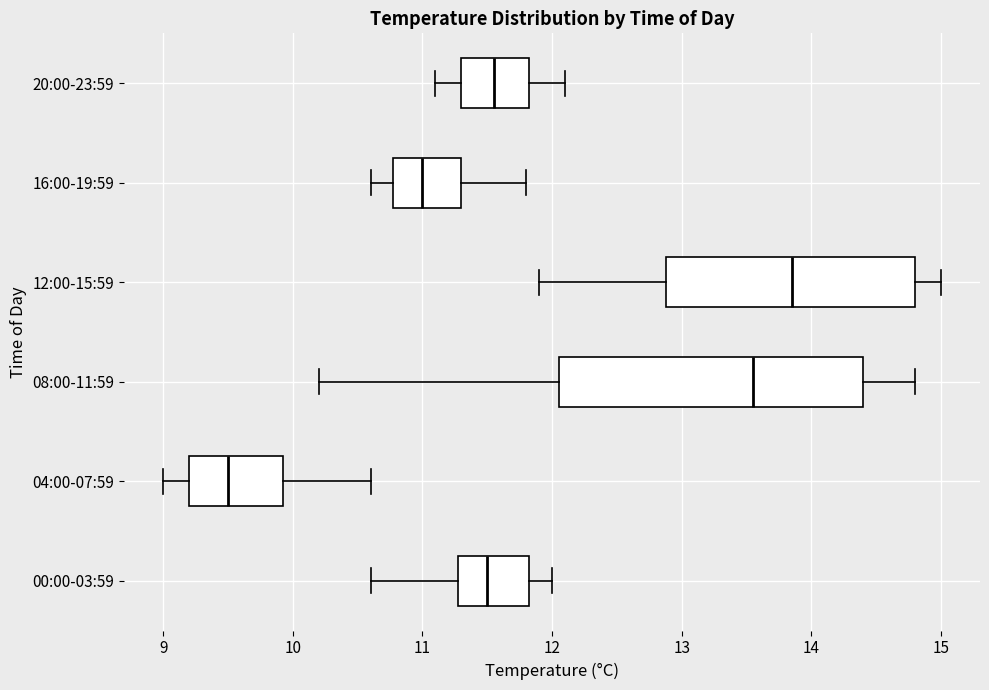

Reading bottom to top, transcribe this box plot: for each box, give where its median line is, the range the box spans, and where its two whiskers end, as read against the x-axis. The values are not printed on the chart, so give them approximately, as read against the axis.

00:00-03:59: median 11.5, box 11.3 to 11.8, whiskers 10.6 to 12.0
04:00-07:59: median 9.5, box 9.2 to 9.9, whiskers 9.0 to 10.6
08:00-11:59: median 13.6, box 12.1 to 14.4, whiskers 10.2 to 14.8
12:00-15:59: median 13.9, box 12.9 to 14.8, whiskers 11.9 to 15.0
16:00-19:59: median 11.0, box 10.8 to 11.3, whiskers 10.6 to 11.8
20:00-23:59: median 11.6, box 11.3 to 11.8, whiskers 11.1 to 12.1